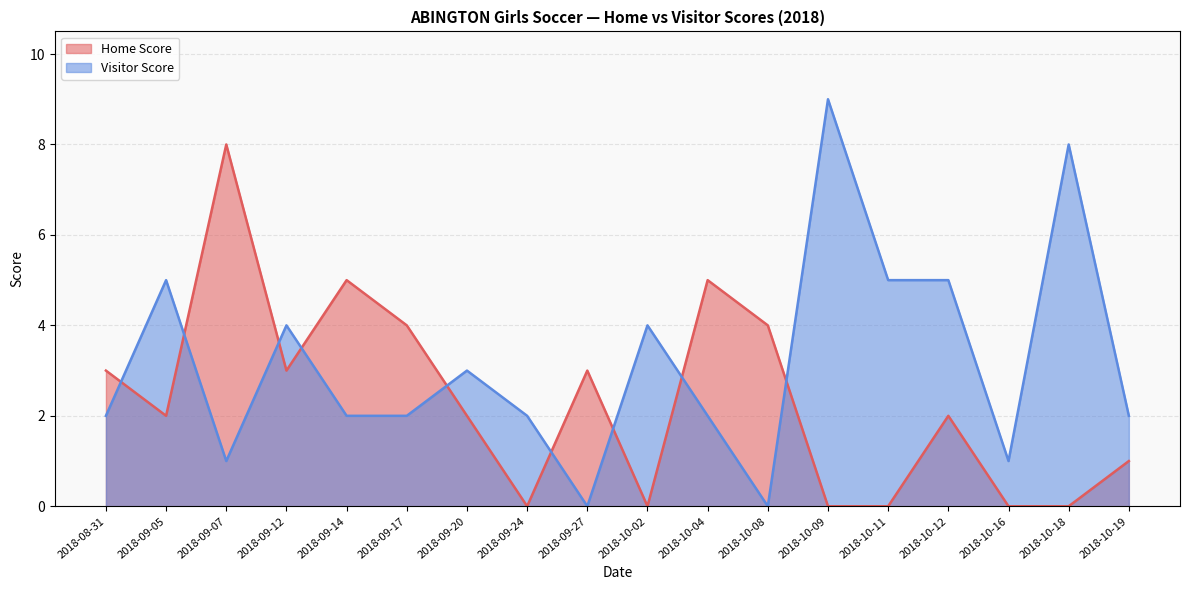

At which label does Visitor Score reach its minimum?

2018-09-27